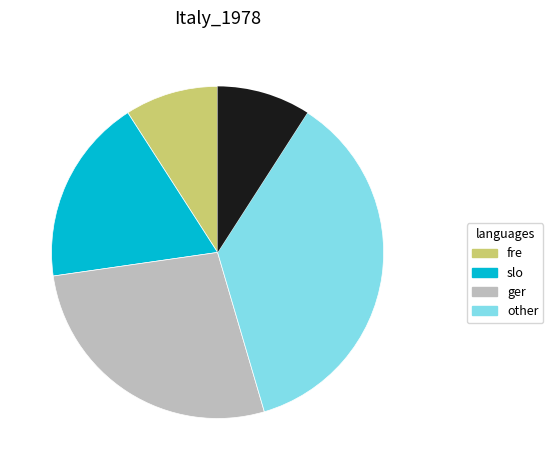

Is there any slice that represents more than half of the pie?

No